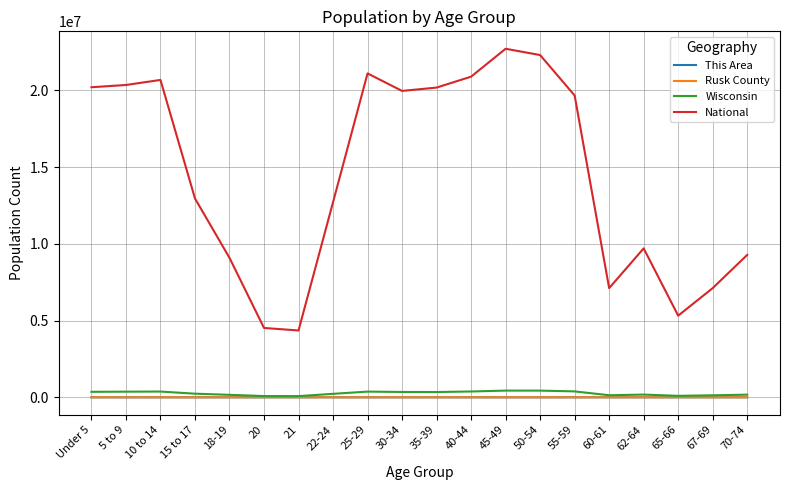

What is the approximate value of Rusk County at 62-64, to the nearest 50?

600